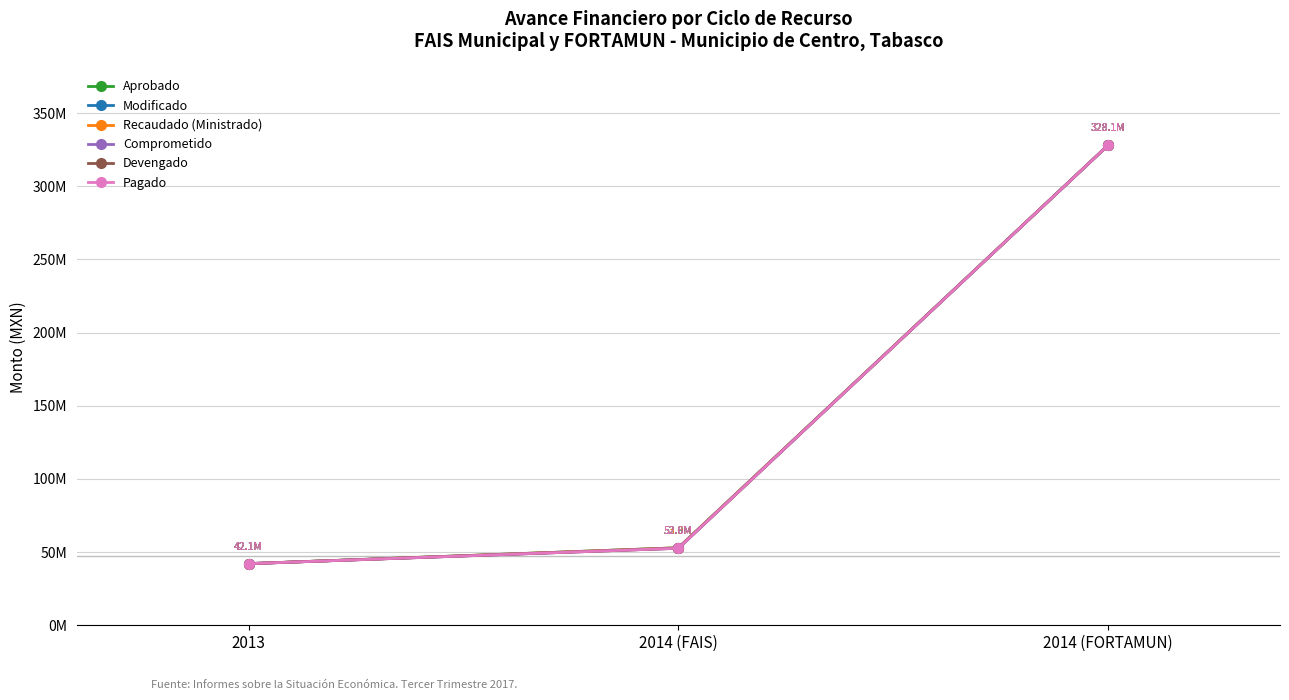

The value of Aprobado at 2014 (FORTAMUN) is 123049030.3. True or false?

False